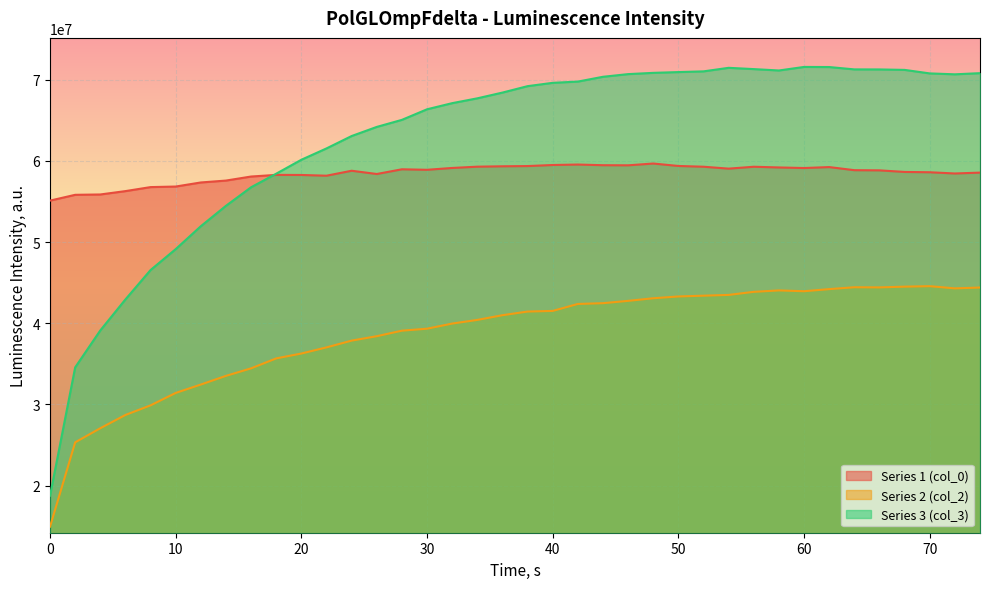

Reading left to right, transcribe all the data shown in this chart.

Series 1 (col_0): 55109772	55823960	55866664	56281200	56774936	56844764	57345872	57579712	58077856	58278924	58269132	58178756	58789896	58388908	58969400	58906792	59133124	59290868	59338428	59367120	59497000	59554400	59472076	59458484	59679800	59378444	59284832	59050124	59281808	59195764	59125576	59241804	58860032	58838160	58642876	58603680	58452952	58559964
Series 2 (col_2): 14938784	25327580	27065968	28701828	29886528	31414968	32448944	33518124	34445488	35671352	36270116	37027068	37860904	38404916	39085320	39328728	39962056	40412288	40991304	41441840	41520240	42377728	42473024	42758304	43079460	43300980	43397200	43491980	43870580	44045760	43945752	44204944	44435784	44416784	44509592	44568788	44296972	44402172
Series 3 (col_3): 18755132	34563896	39116128	42937180	46558060	49134804	51957216	54470648	56756920	58428088	60144684	61541400	63067160	64190388	65059448	66362264	67117160	67711808	68420392	69211808	69621528	69775168	70366280	70695000	70850544	70945752	71034792	71470920	71312840	71143200	71579432	71567808	71277984	71271784	71216008	70782440	70670240	70813392